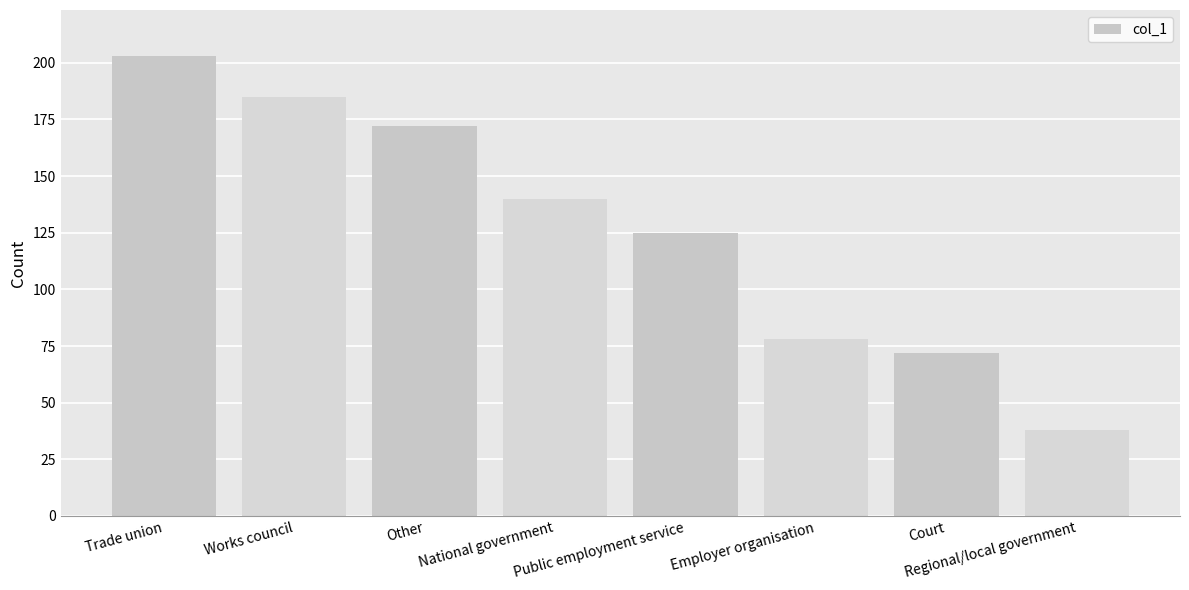

Is it true that the value at Regional/local government is 38?

True